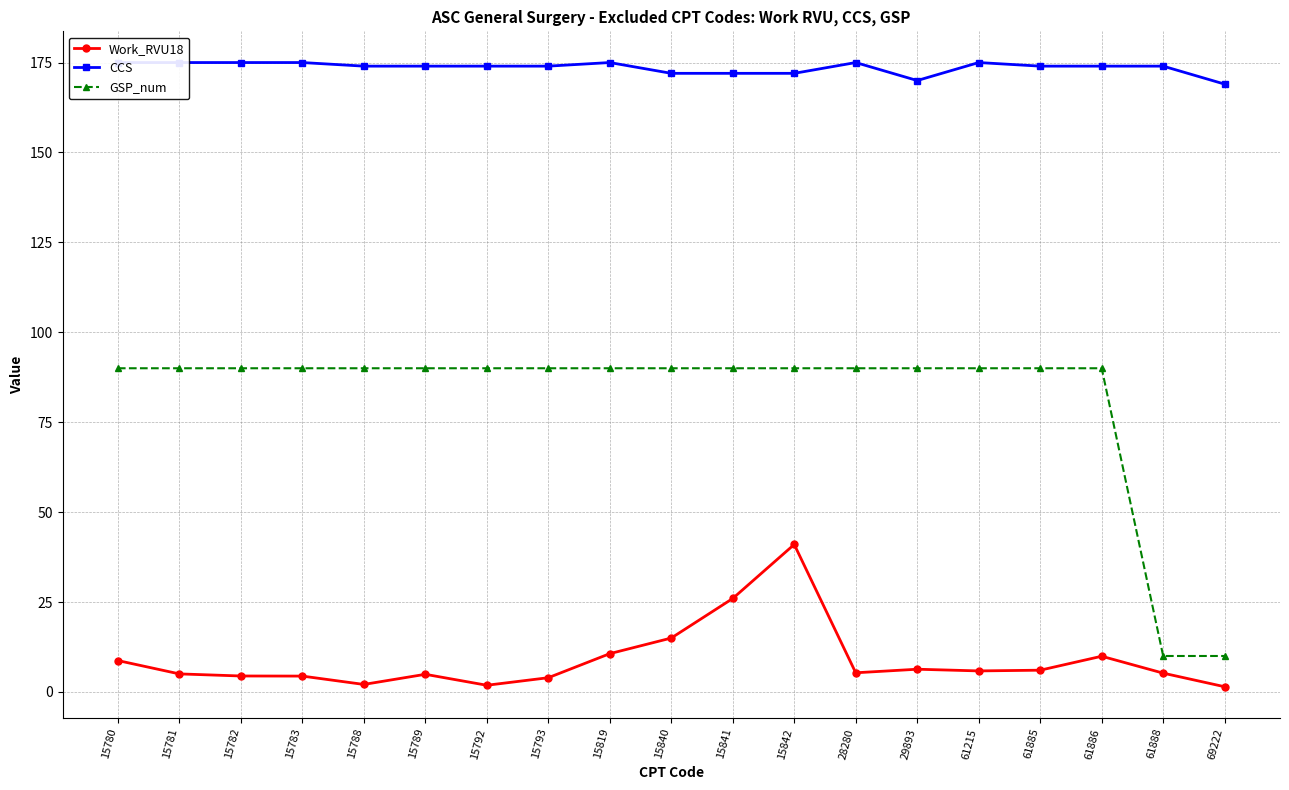

What is the difference between the second highest and second lowest values in the CCS series?

5.0